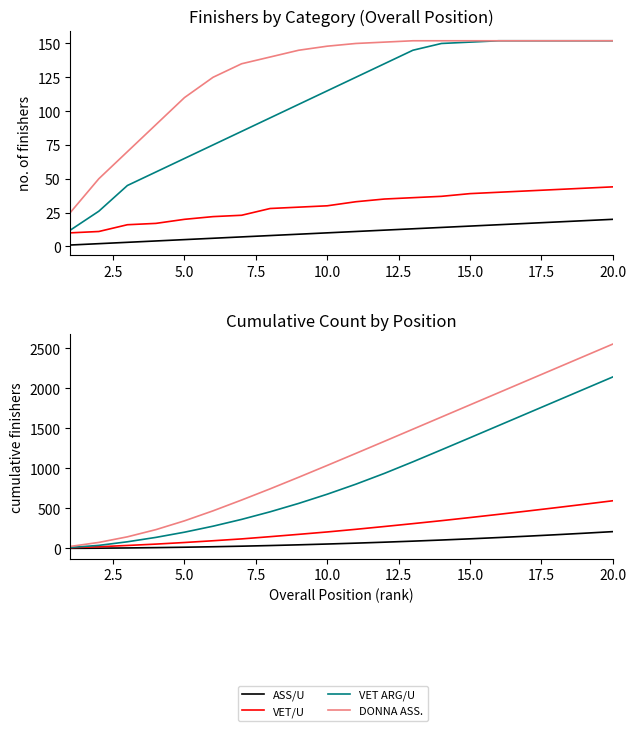

True or false: VET ARG/U and VET/U cross at least once.

False